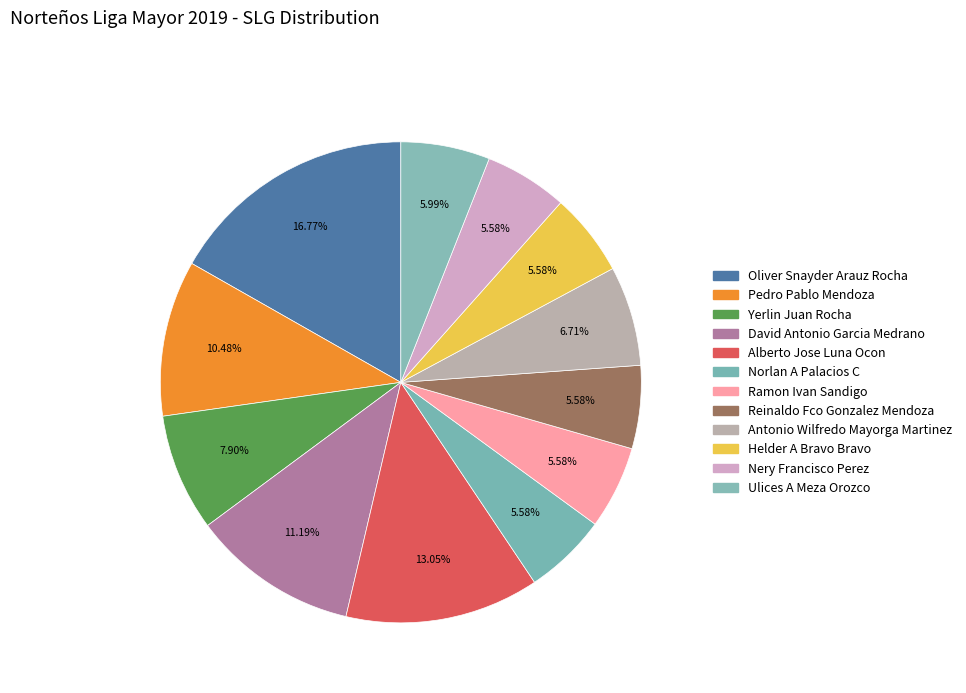

Which slice is the largest?

Oliver Snayder Arauz Rocha